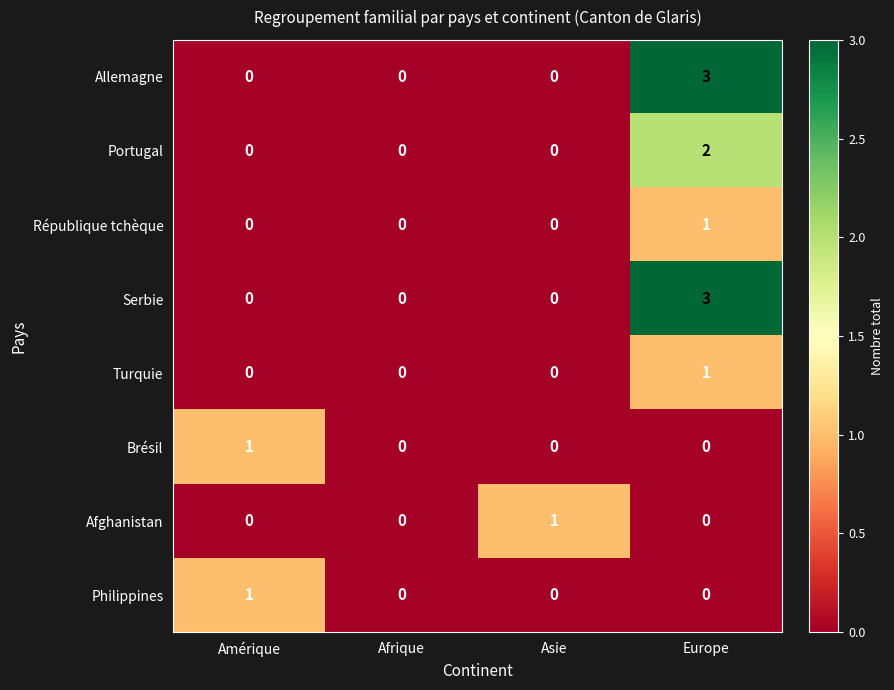

Is it true that Turquie equals 0 at Afrique?

True